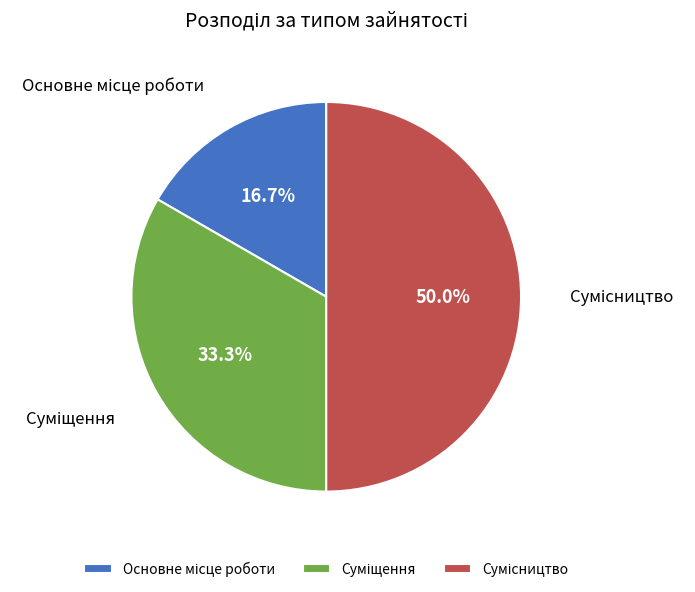

What percentage is the Основне місце роботи slice, to the nearest percent?

17%